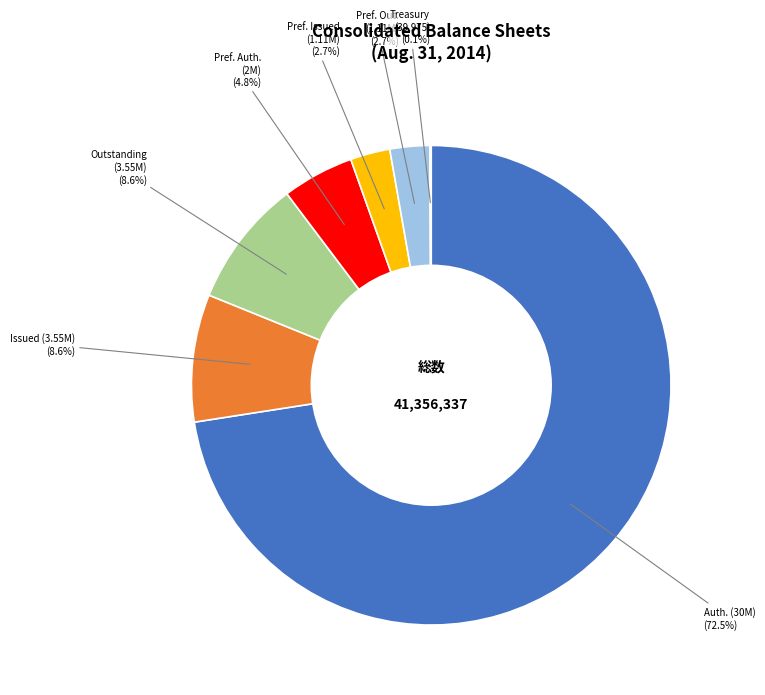

Is there any slice that represents more than half of the pie?

Yes